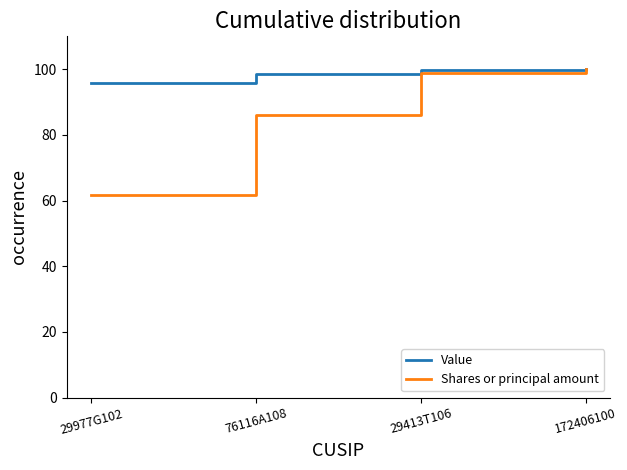

True or false: Shares or principal amount has more than 1 interior local peaks.

False